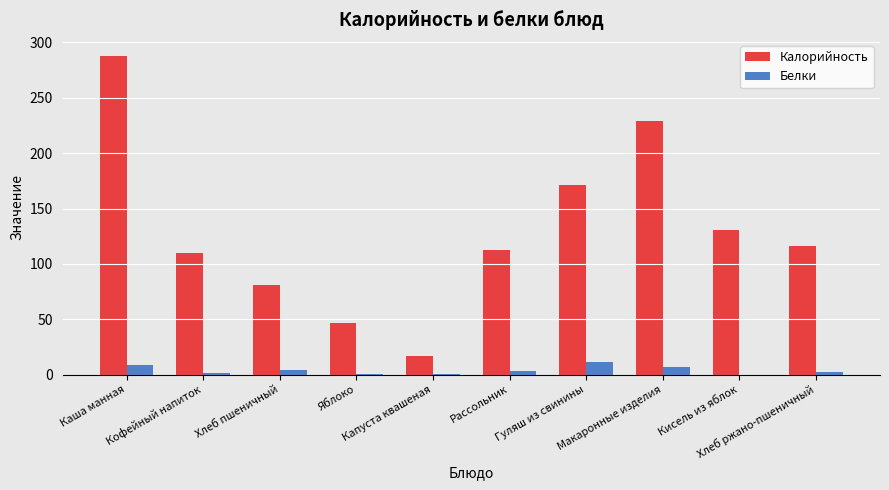

What is the highest value of the Белки series?

11.6